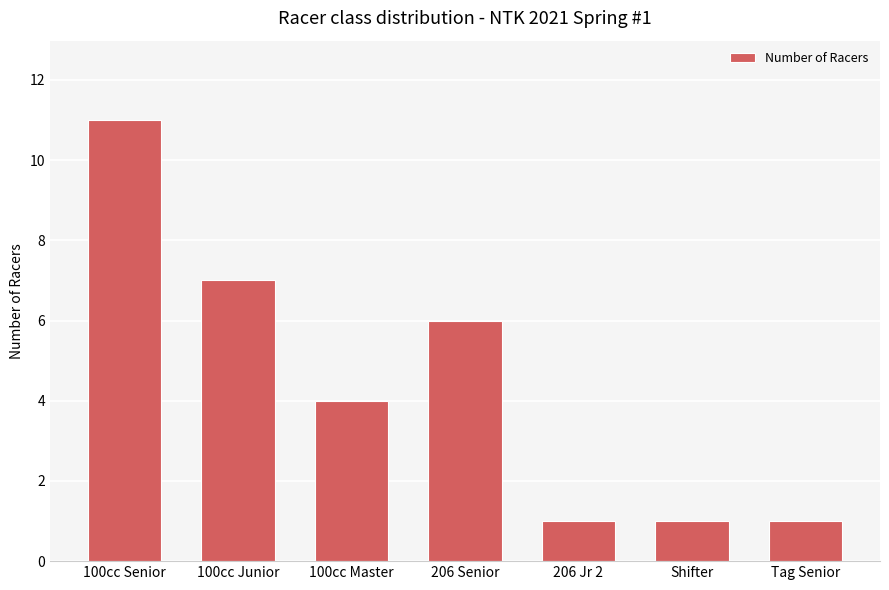

How many values are between 1 and 7?

6